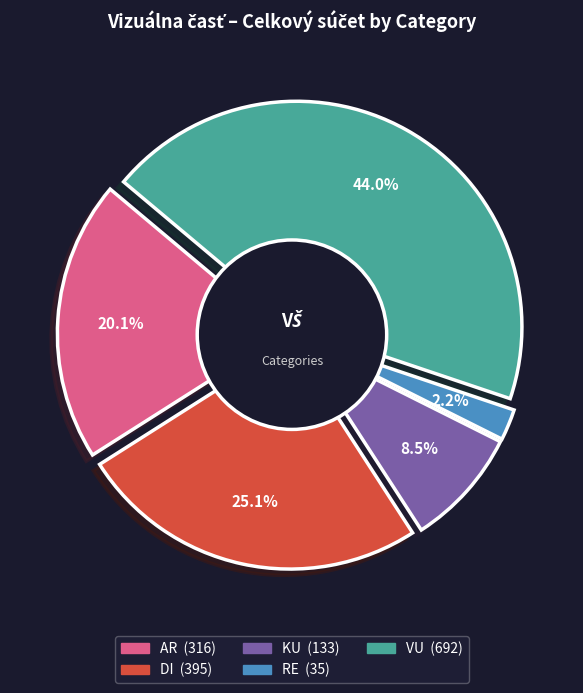

Which slice is the largest?

VU